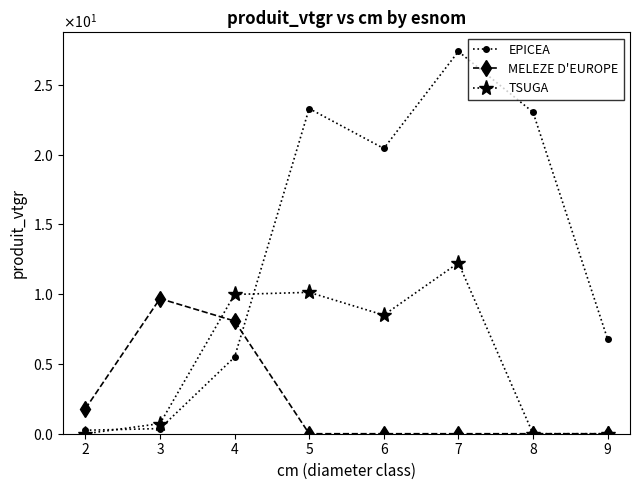

Read the MELEZE D'EUROPE value at 3.

9.7